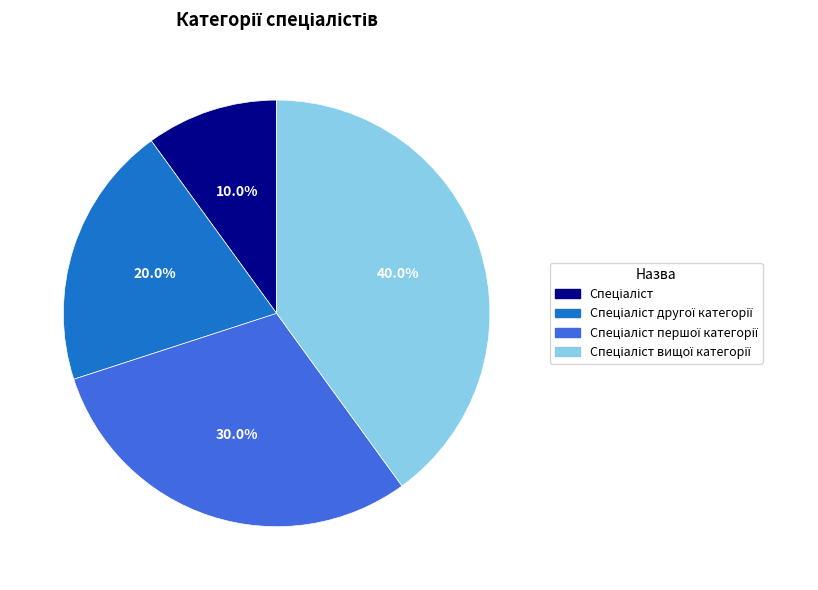

Is there any slice that represents more than half of the pie?

No